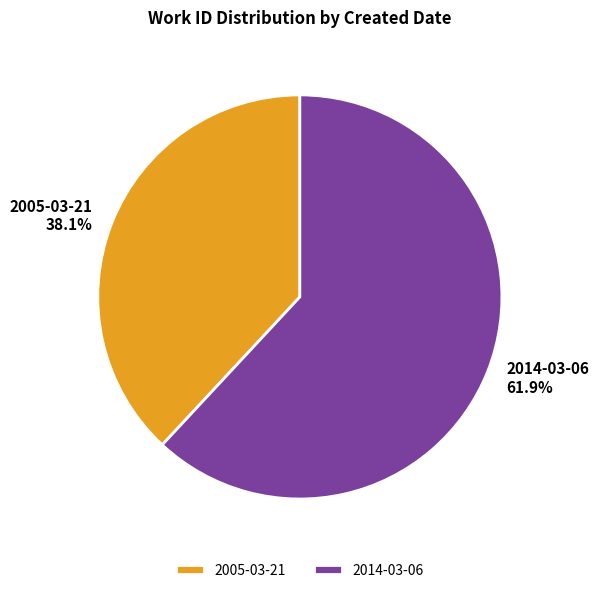

Which category accounts for the majority?

2014-03-06